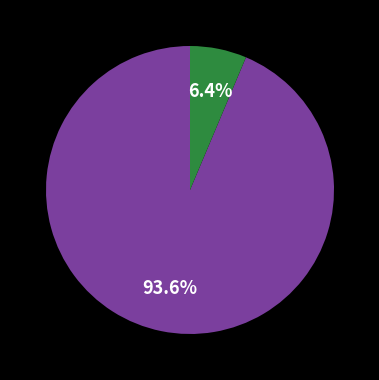

Is there any slice that represents more than half of the pie?

Yes